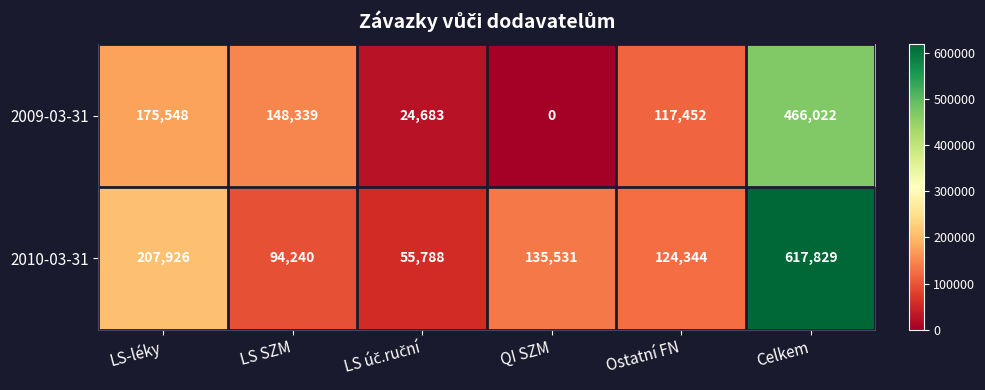

The value of 2010-03-31 at LS-léky is 207926. True or false?

True